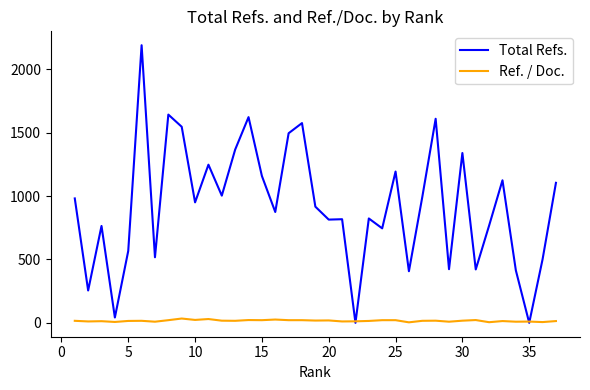

What is the difference between the maximum and minimum values in the Ref. / Doc. series?

30